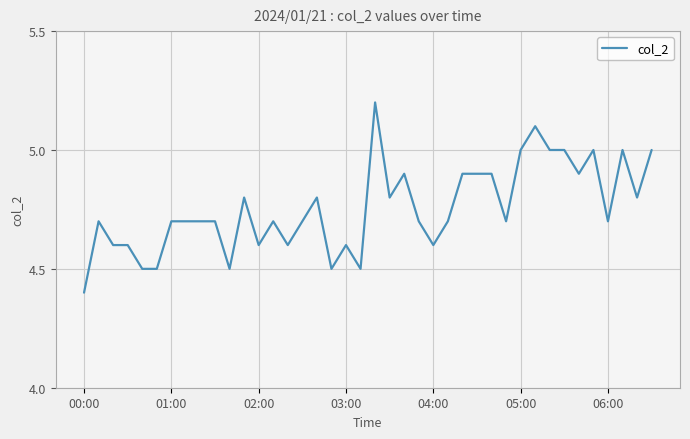

What is the maximum value shown in the chart?

5.2